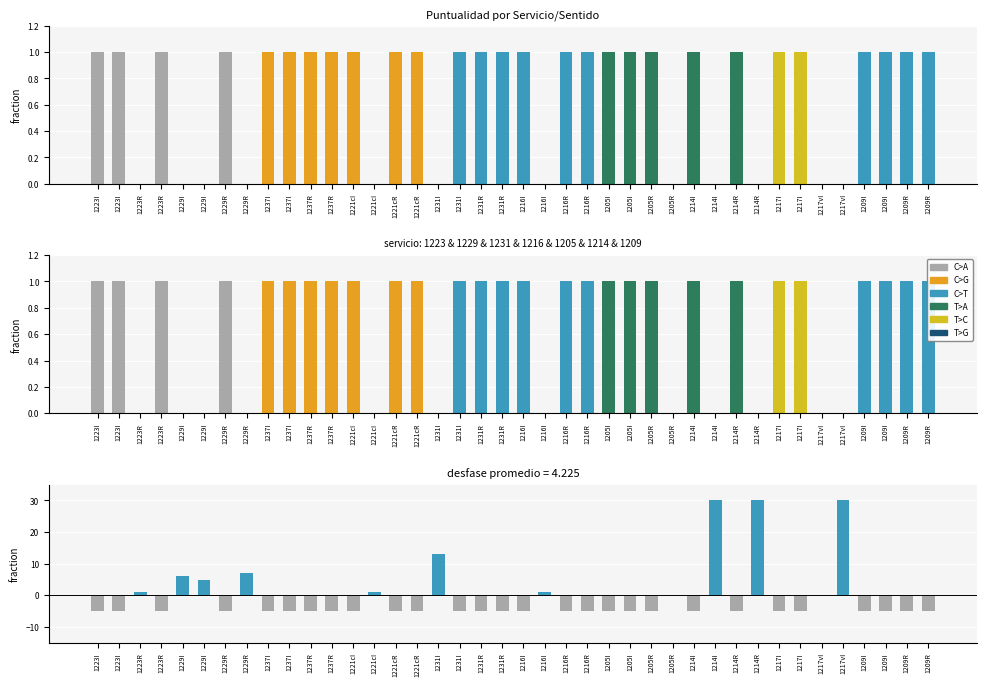

List the labels in order of puntualidad value, smallest first.

1223R, 1229I, 1229I, 1229R, 1221cI, 1231I, 1216I, 1205R, 1214I, 1214R, 1217vI, 1217vI, 1223I, 1223I, 1223R, 1229R, 1237I, 1237I, 1237R, 1237R, 1221cI, 1221cR, 1221cR, 1231I, 1231R, 1231R, 1216I, 1216R, 1216R, 1205I, 1205I, 1205R, 1214I, 1214R, 1217I, 1217I, 1209I, 1209I, 1209R, 1209R